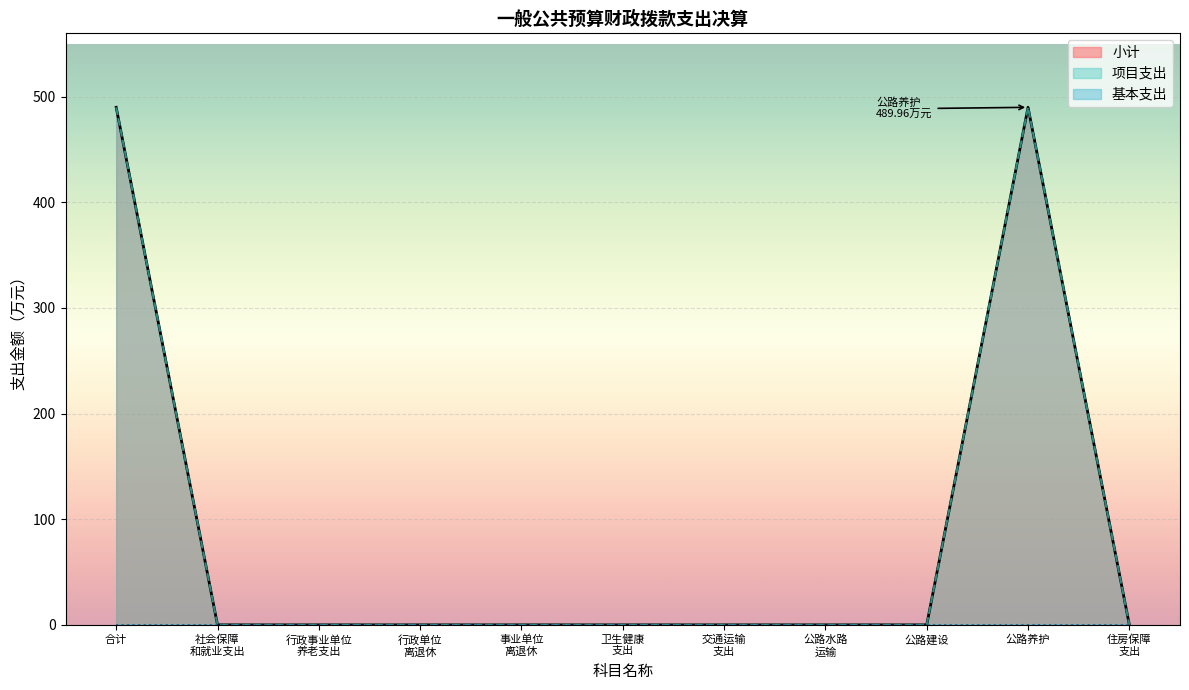

Count the number of data series in this chart.

3